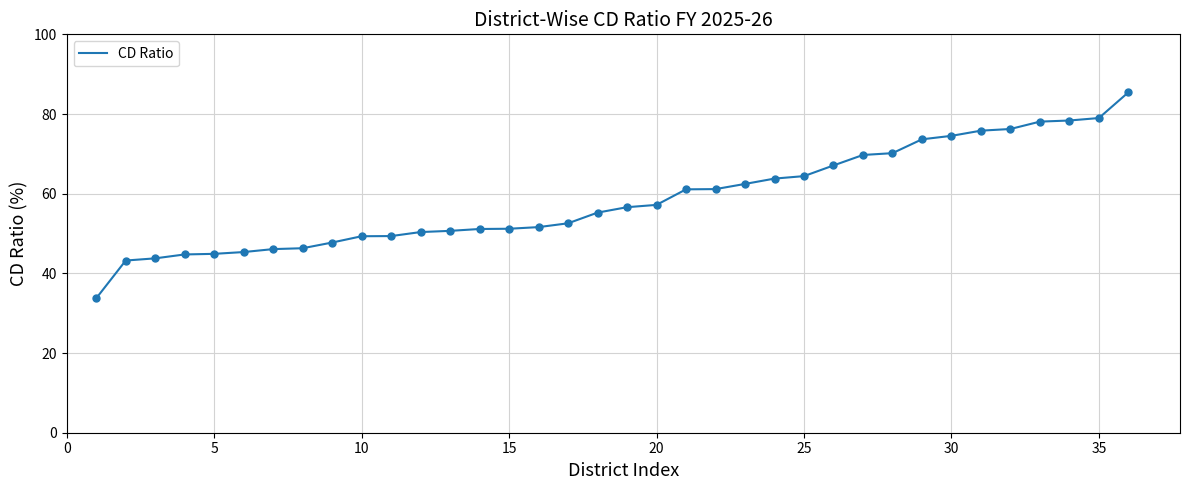

What is the maximum value shown in the chart?

85.5